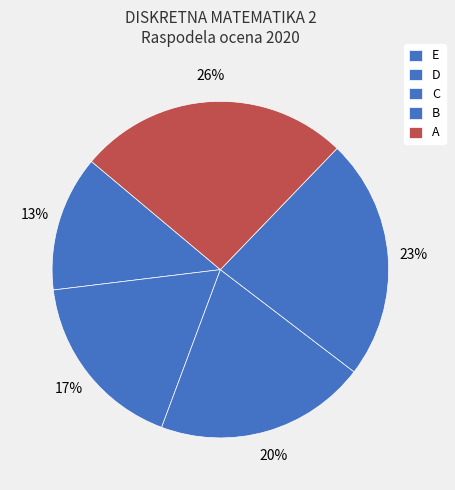

To the nearest percent, what is the difference between the largest and smallest slice percentages?

13%